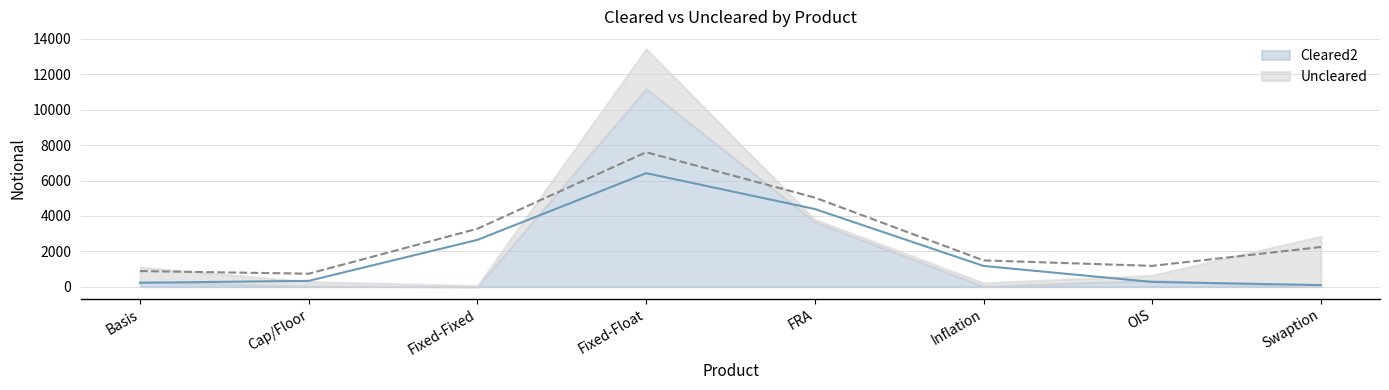

Reading left to right, extract all data points from this chart.

Cleared2: 292	24	0	11190	3656	22	359	0
Uncleared: 814	268	68	2254	150	199	291	2852